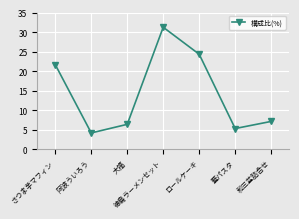

Reading left to right, list all the values displayed in this chart.

21.6	4.1	6.3	31.2	24.3	5.3	7.1